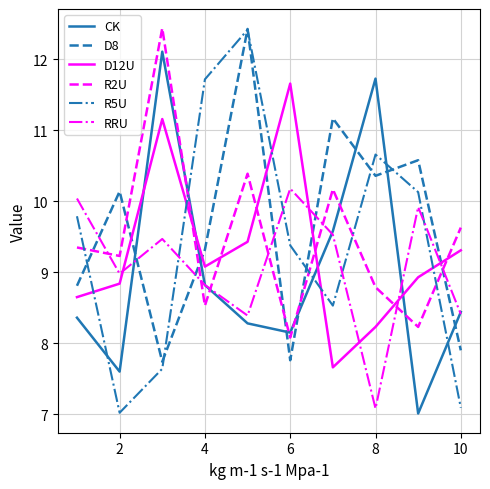

How many lines are shown in the chart?

6